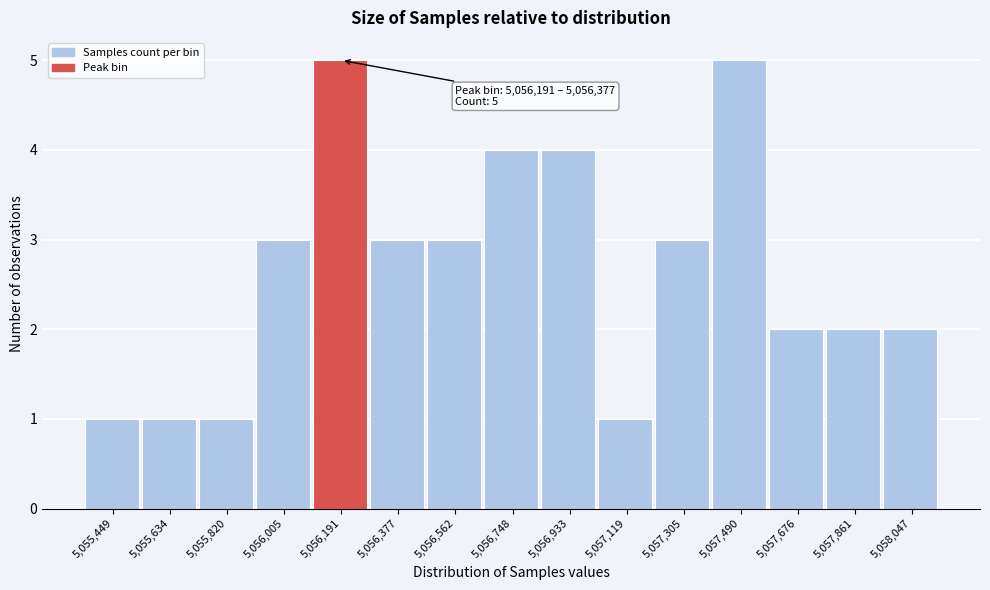

Reading right to left, list all the values displayed in this chart.

5,058,047=2	5,057,861=2	5,057,676=2	5,057,490=5	5,057,305=3	5,057,119=1	5,056,933=4	5,056,748=4	5,056,562=3	5,056,377=3	5,056,191=5	5,056,005=3	5,055,820=1	5,055,634=1	5,055,449=1